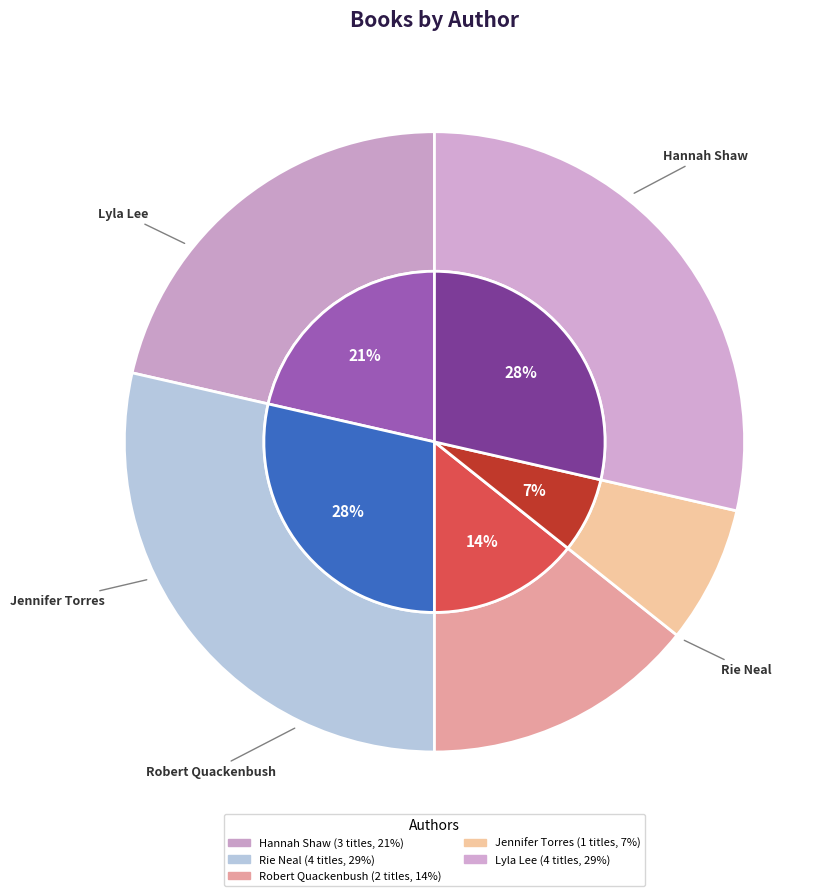

Is it true that Hannah Shaw is 29% of the pie?

False